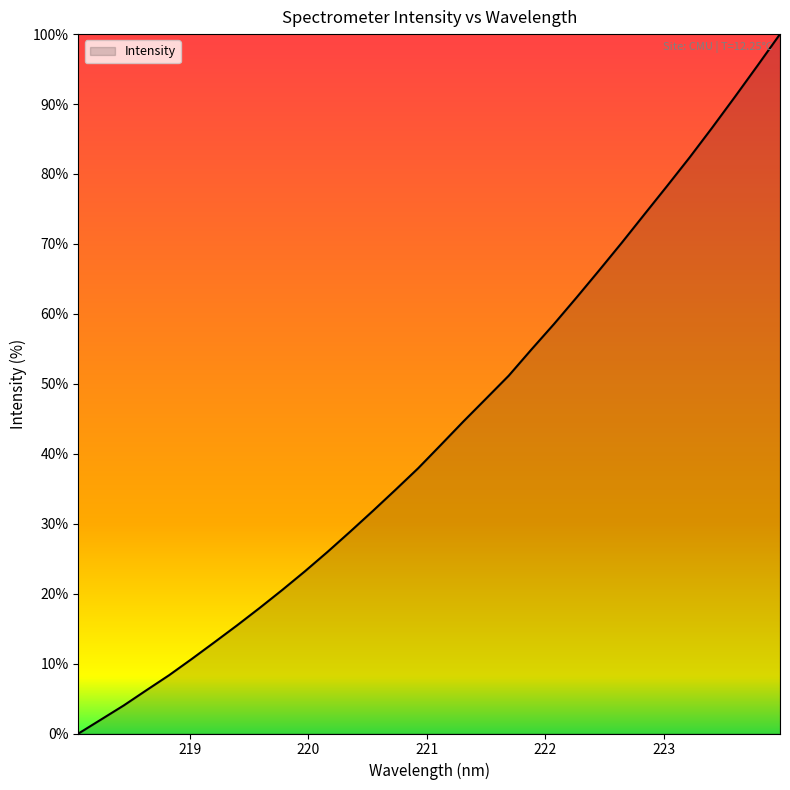

Does the chart display data point markers on the line(s)?

No